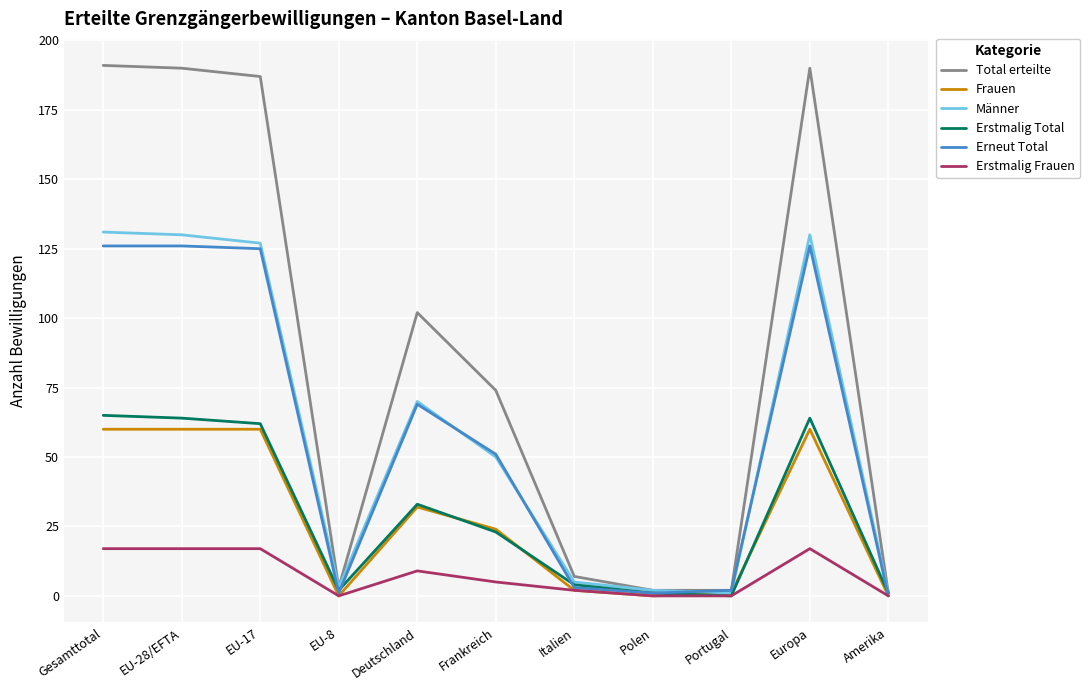

Is the value of Männer at Portugal greater than the value of Total erteilte at Europa?

No